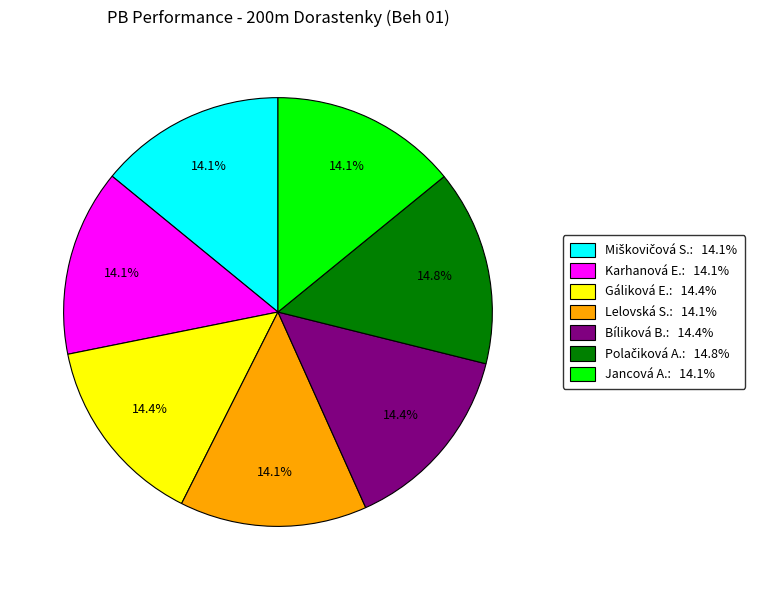

Is there any slice that represents more than half of the pie?

No